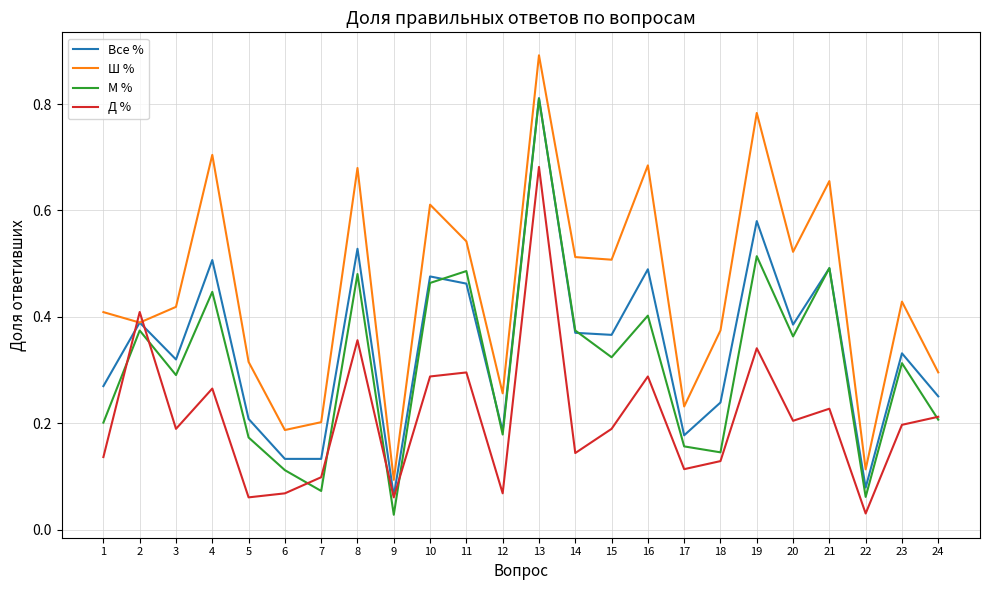

At which label does Д % reach its peak?

13